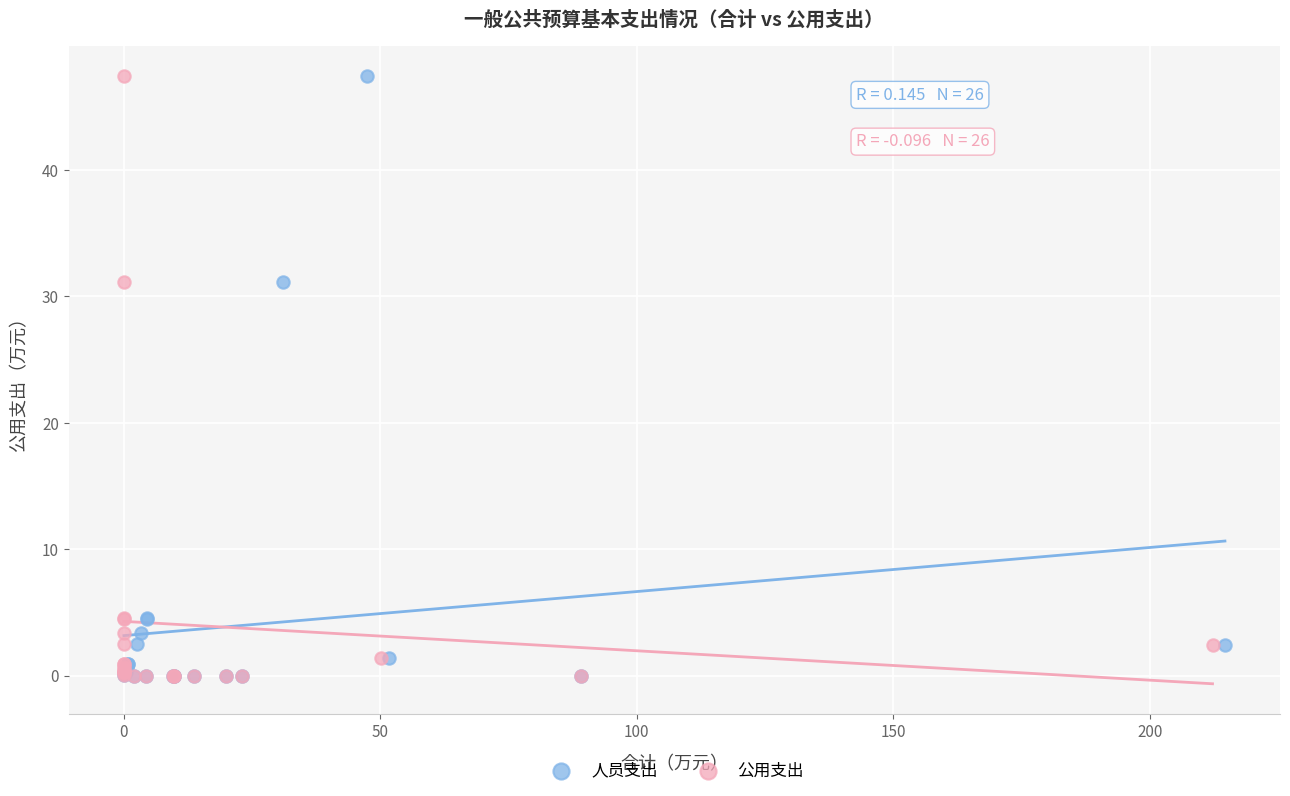

What are all the series names shown in the legend?

人员支出, 公用支出